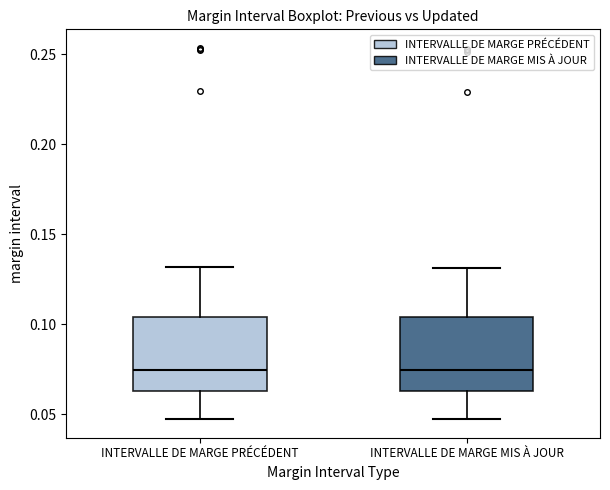

Reading left to right, transcribe this box plot: for each box, give where its median line is, the range the box spans, and where its two whiskers end, as read against the y-axis. The values are not printed on the chart, so give them approximately, as read against the axis.

INTERVALLE DE MARGE PRÉCÉDENT: median 0.075, box 0.065 to 0.105, whiskers 0.045 to 0.130
INTERVALLE DE MARGE MIS À JOUR: median 0.075, box 0.065 to 0.105, whiskers 0.045 to 0.130